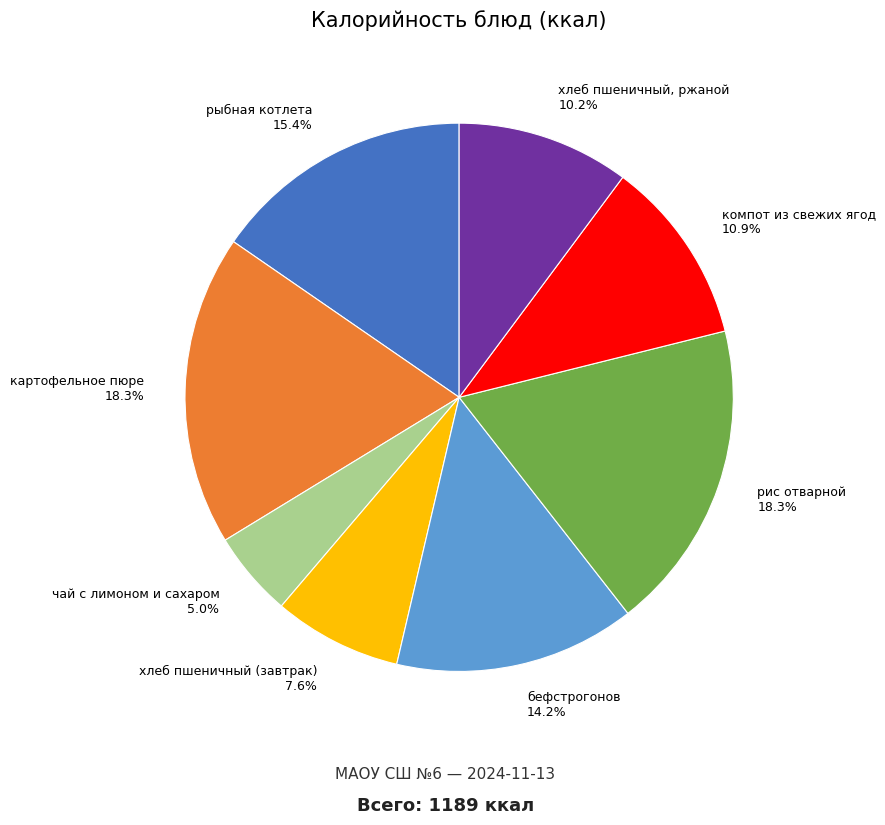

To the nearest percent, what is the difference between the largest and smallest slice percentages?

13%